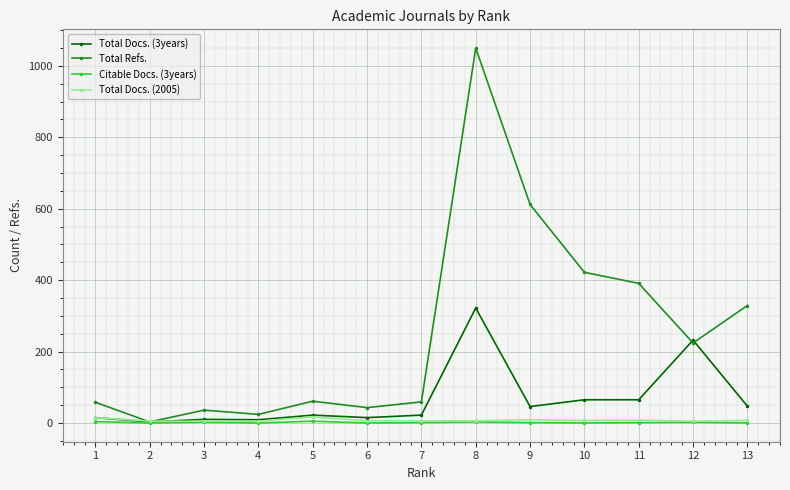

What is the maximum value shown in the chart?

1050